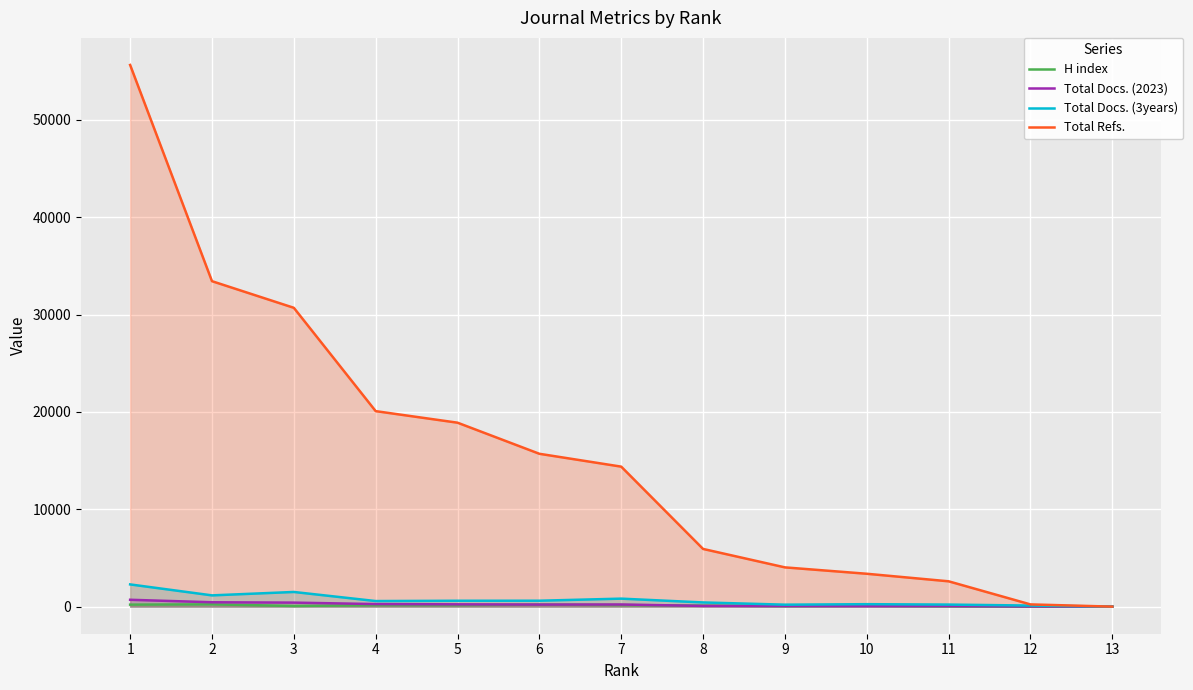

True or false: Total Docs. (2023) has a value of 263 at 4.

True